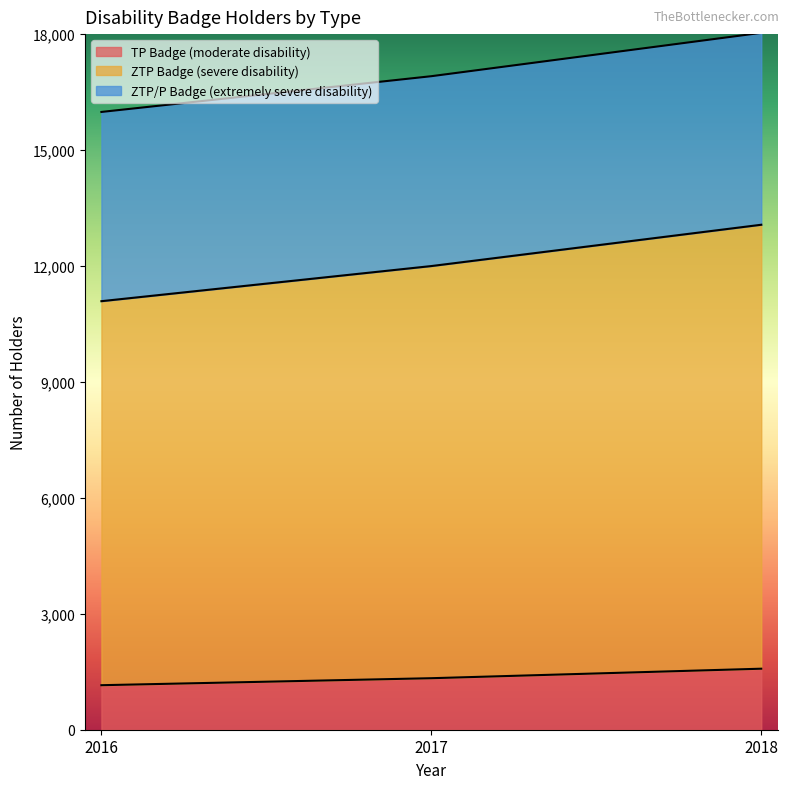

What is the highest value of the TP Badge (moderate disability) series?

1579